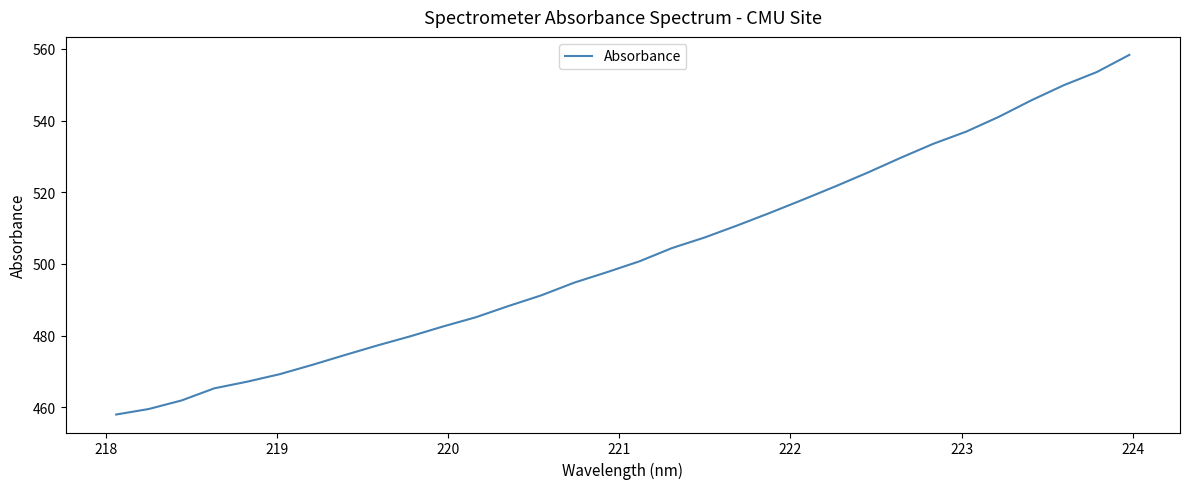

What is the greatest value displayed?

558.3